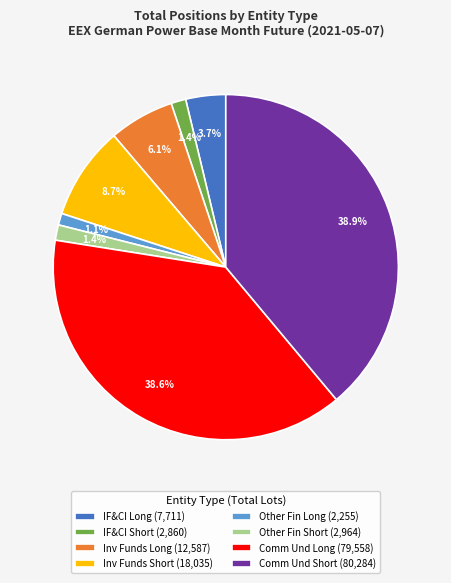

Is there any slice that represents more than half of the pie?

No